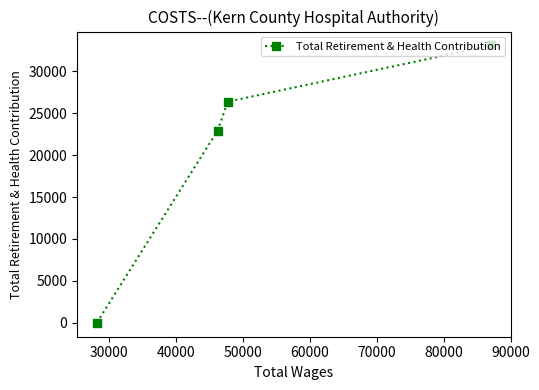

What is the difference between the second highest and minimum values?

26367